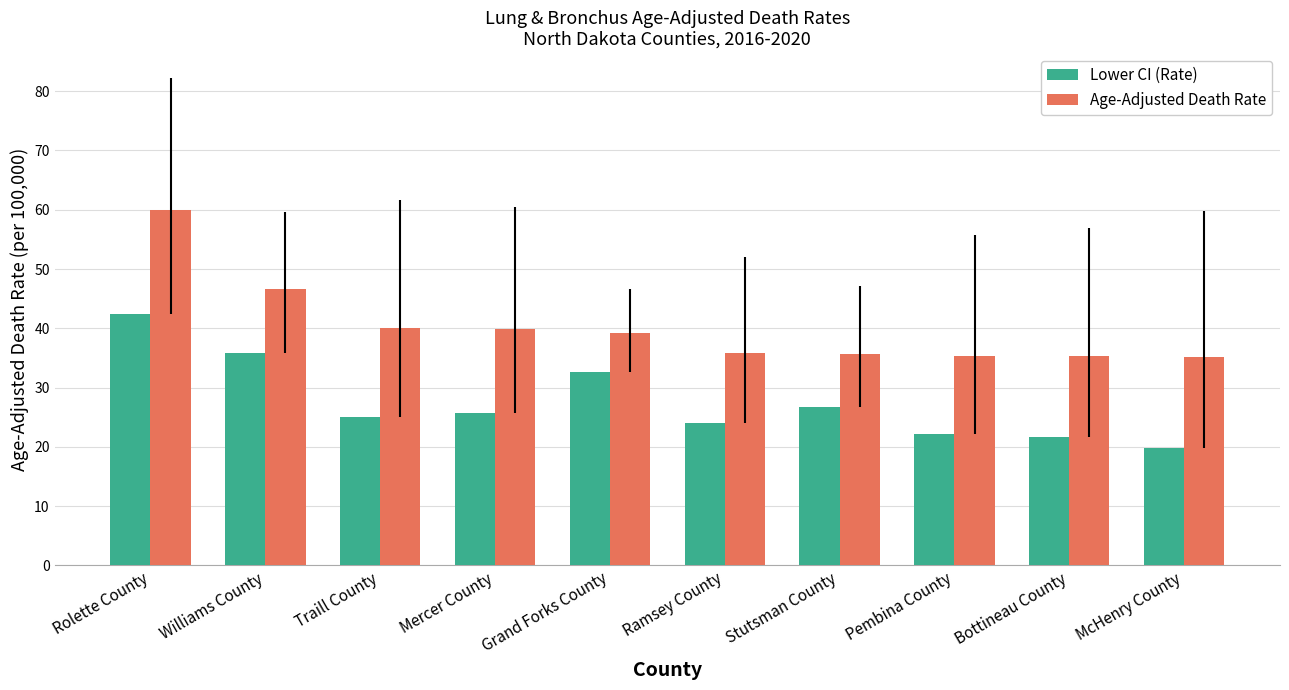

Does the chart contain stacked bars?

No